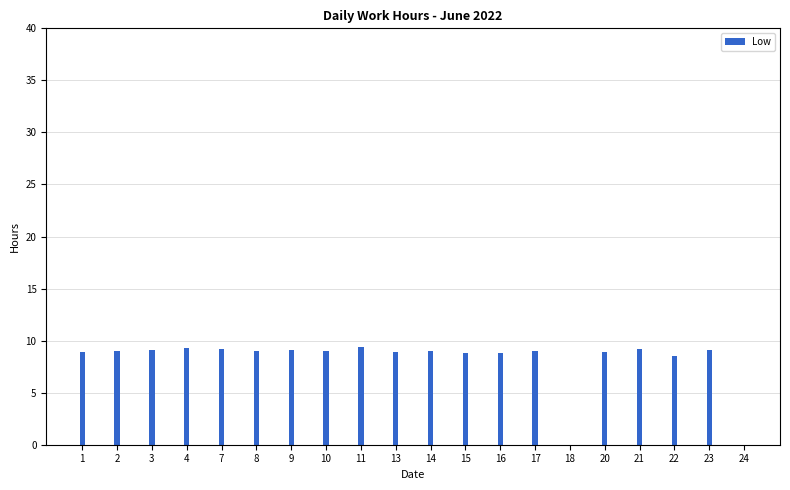

What is the sum of all values?

162.4